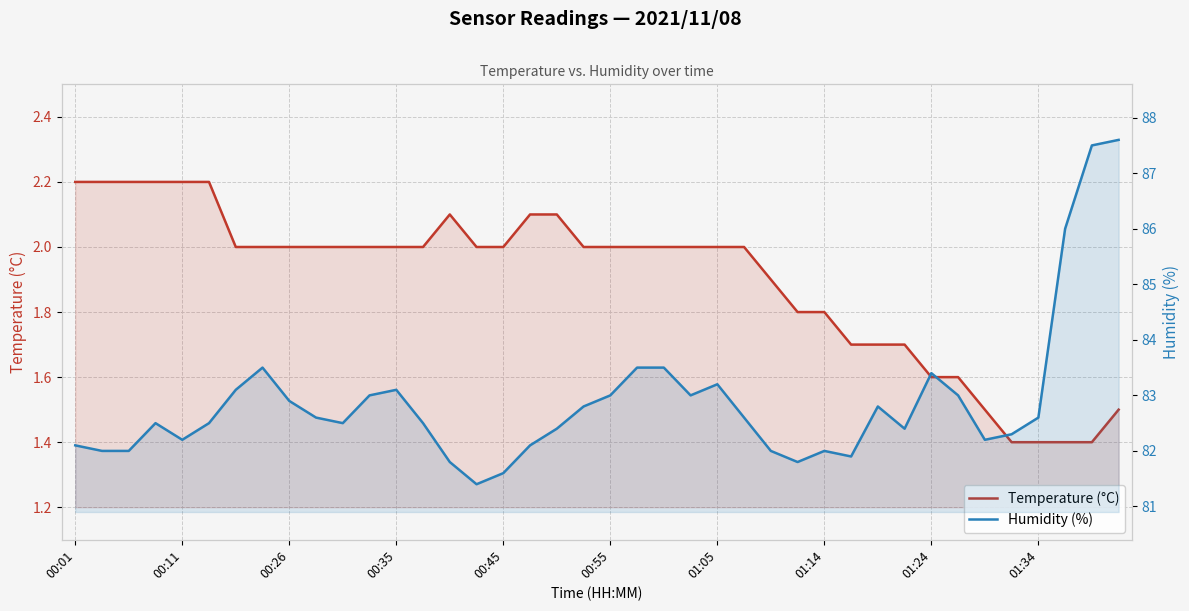

Reading right to left, what are all the values shown in this chart?

Temperature (°C): 1.5	1.4	1.4	1.4	1.4	1.5	1.6	1.6	1.7	1.7	1.7	1.8	1.8	1.9	2.0	2.0	2.0	2.0	2.0	2.0	2.0	2.1	2.1	2.0	2.0	2.1	2.0	2.0	2.0	2.0	2.0	2.0	2.0	2.0	2.2	2.2	2.2	2.2	2.2	2.2
Humidity (%): 87.6	87.5	86.0	82.6	82.3	82.2	83.0	83.4	82.4	82.8	81.9	82.0	81.8	82.0	82.6	83.2	83.0	83.5	83.5	83.0	82.8	82.4	82.1	81.6	81.4	81.8	82.5	83.1	83.0	82.5	82.6	82.9	83.5	83.1	82.5	82.2	82.5	82.0	82.0	82.1